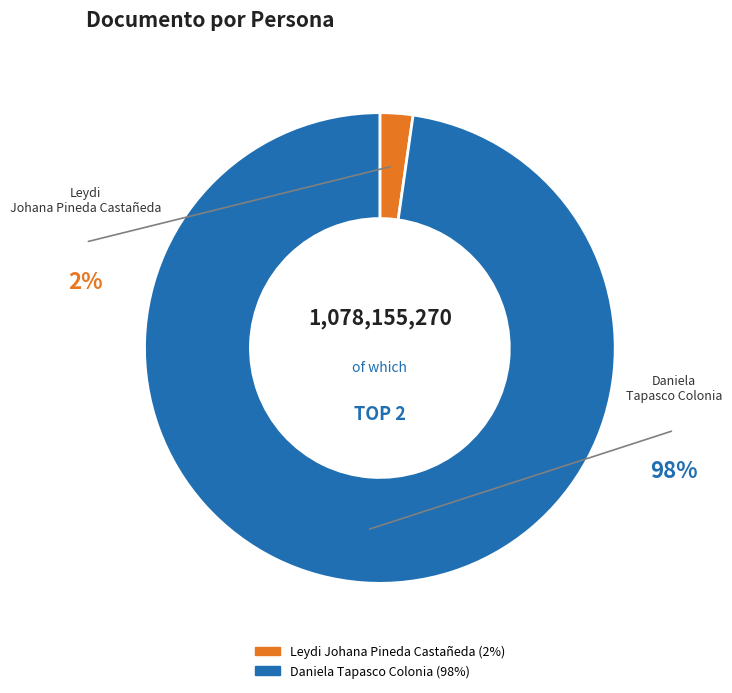

Is it true that Leydi Johana Pineda Castañeda is 1% of the pie?

False